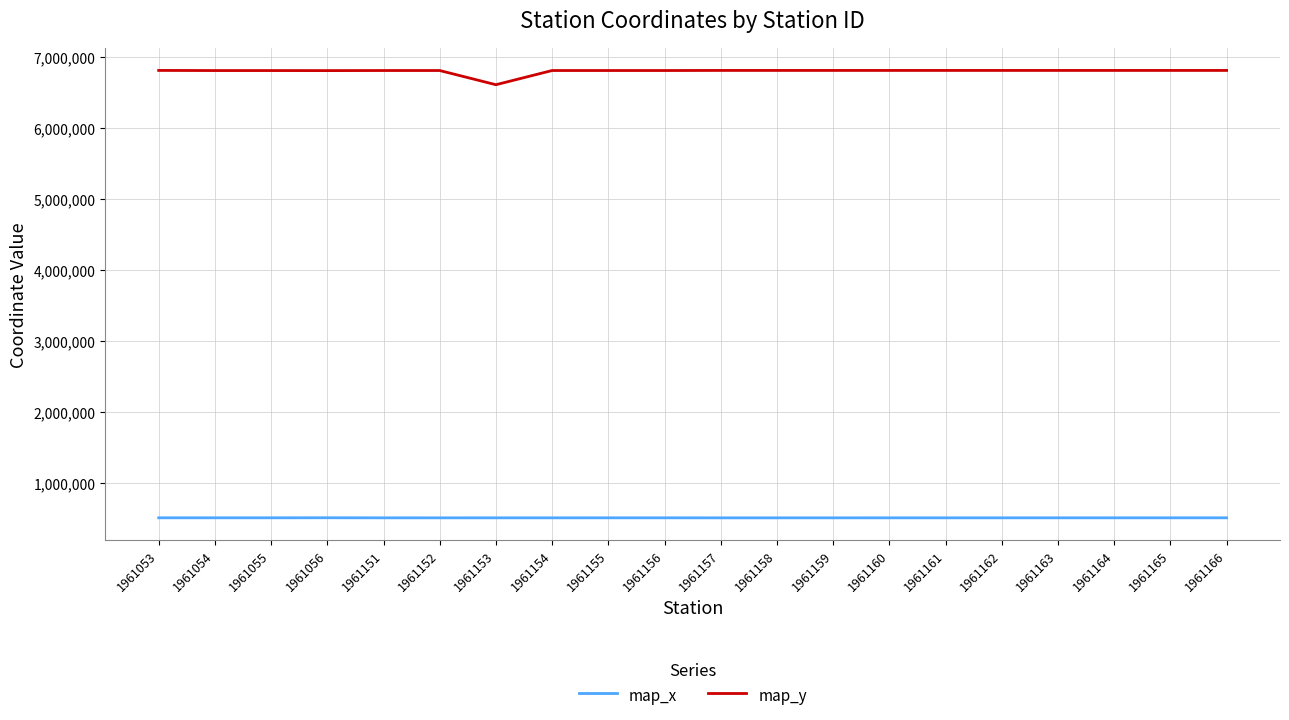

What is the minimum value shown in the chart?

504608